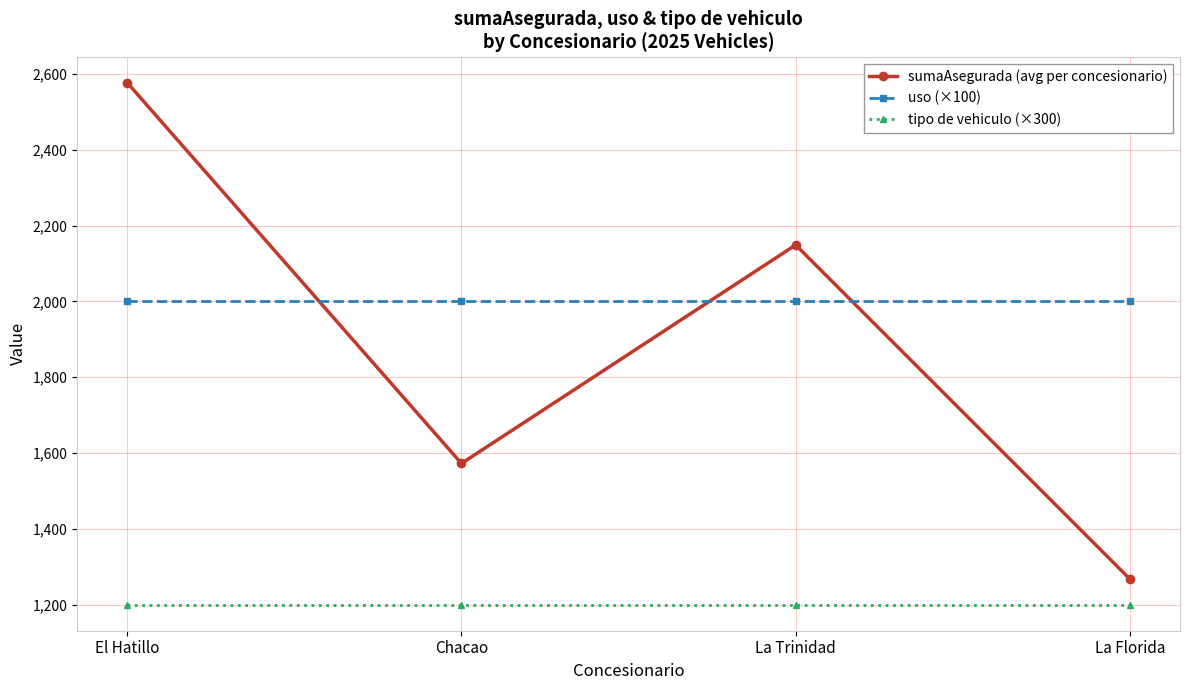

What is the highest value of the sumaAsegurada (avg per concesionario) series?

2576.9